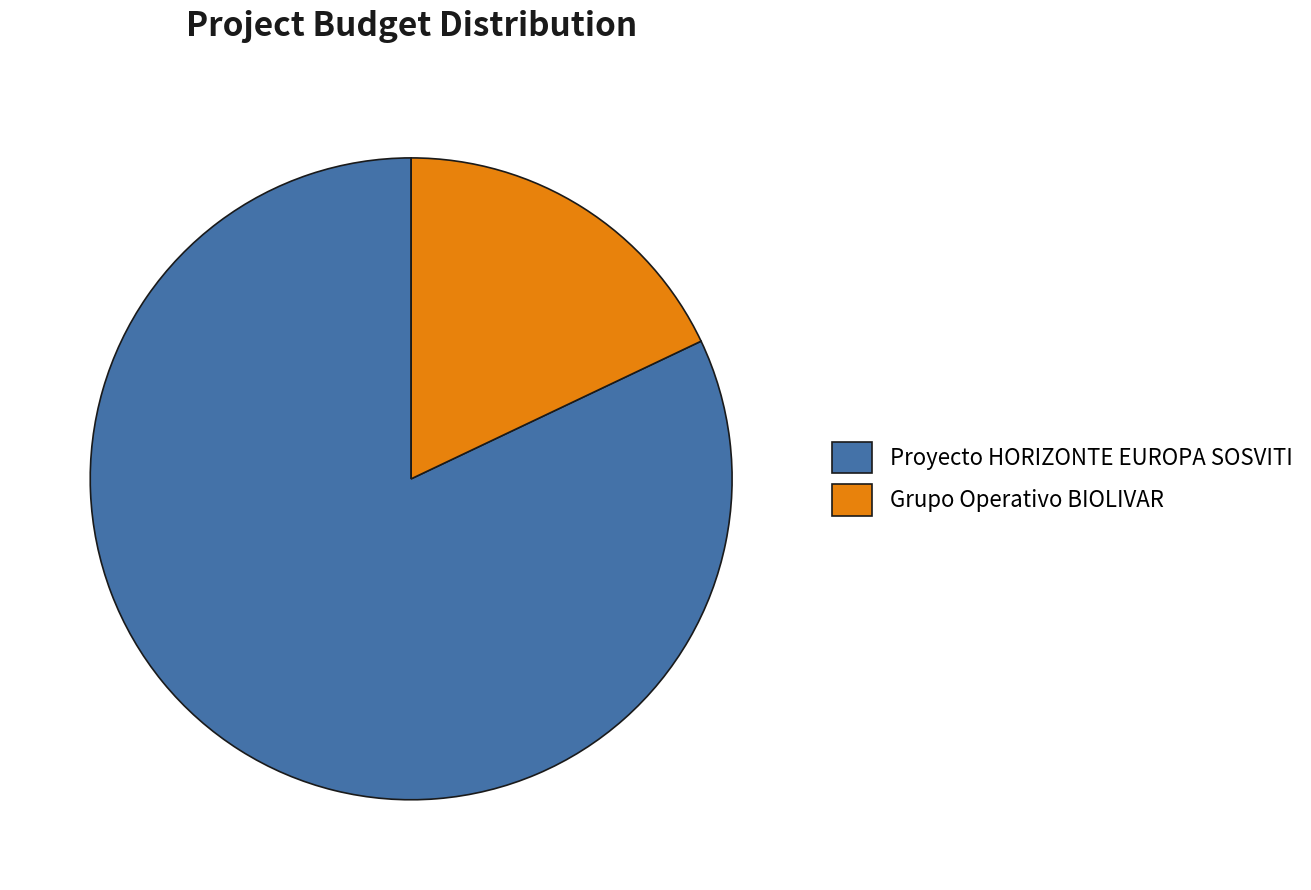

What is the ratio of the value at Proyecto HORIZONTE EUROPA SOSVITI to the value at Grupo Operativo BIOLIVAR?

4.6